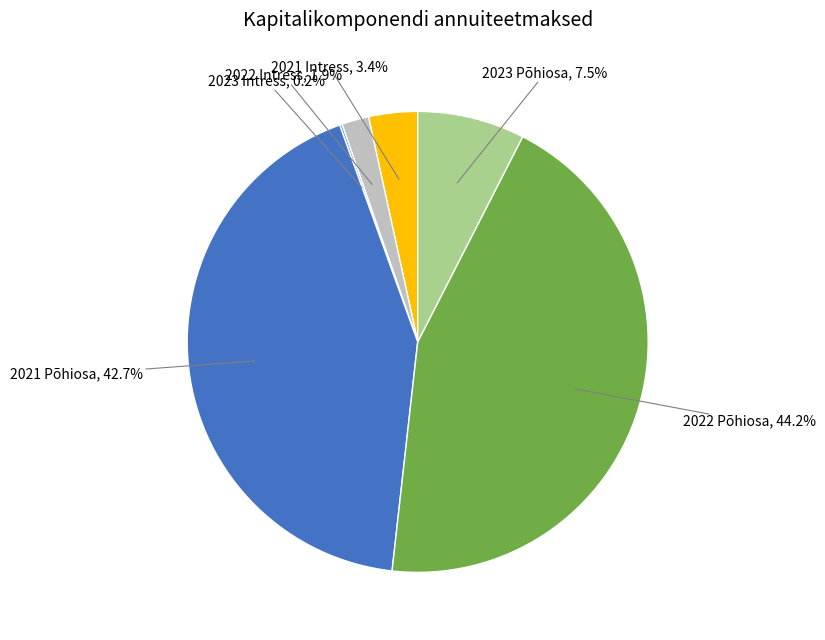

Is there any slice that represents more than half of the pie?

No